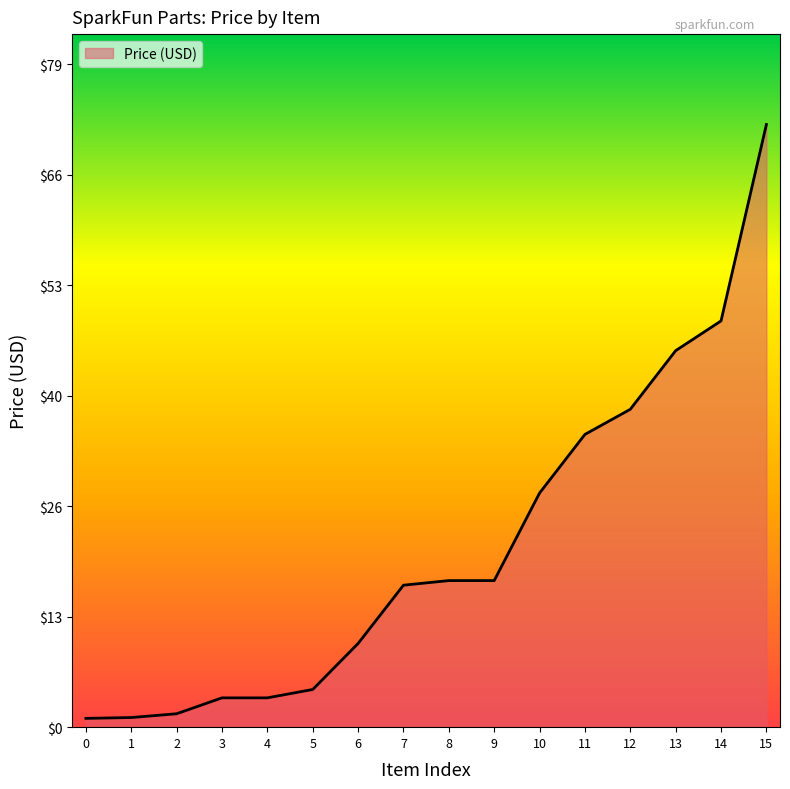

At which category does the chart reach its peak across all series?

15